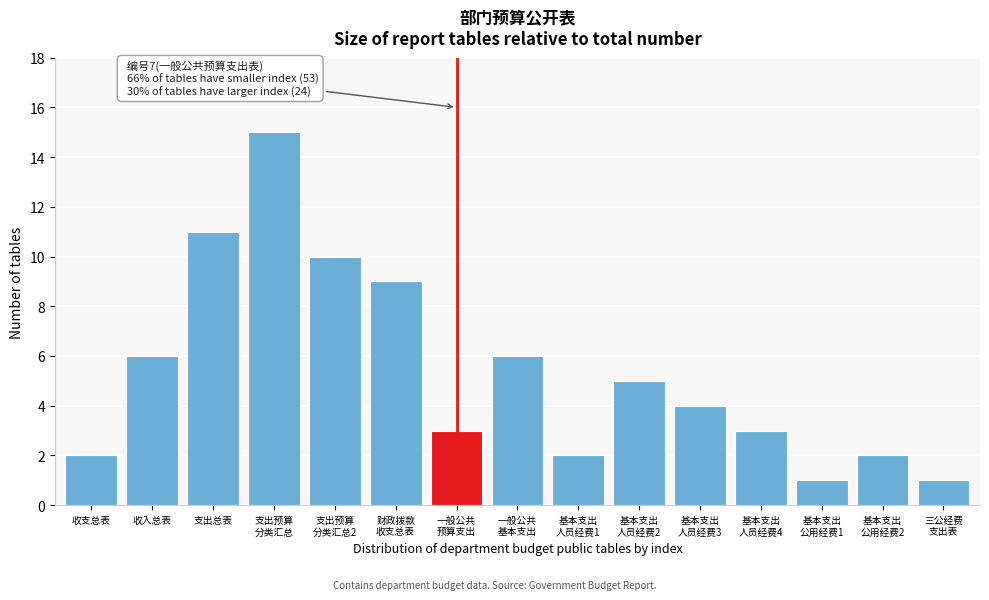

Reading left to right, extract all data points from this chart.

2	6	11	15	10	9	3	6	2	5	4	3	1	2	1